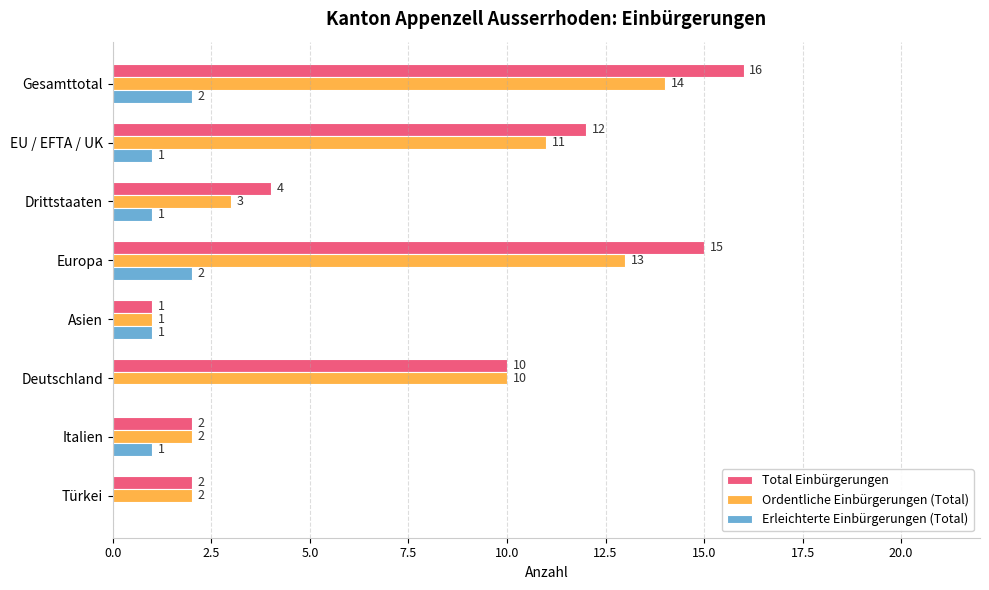

What is the highest value of the Total Einbürgerungen series?

16